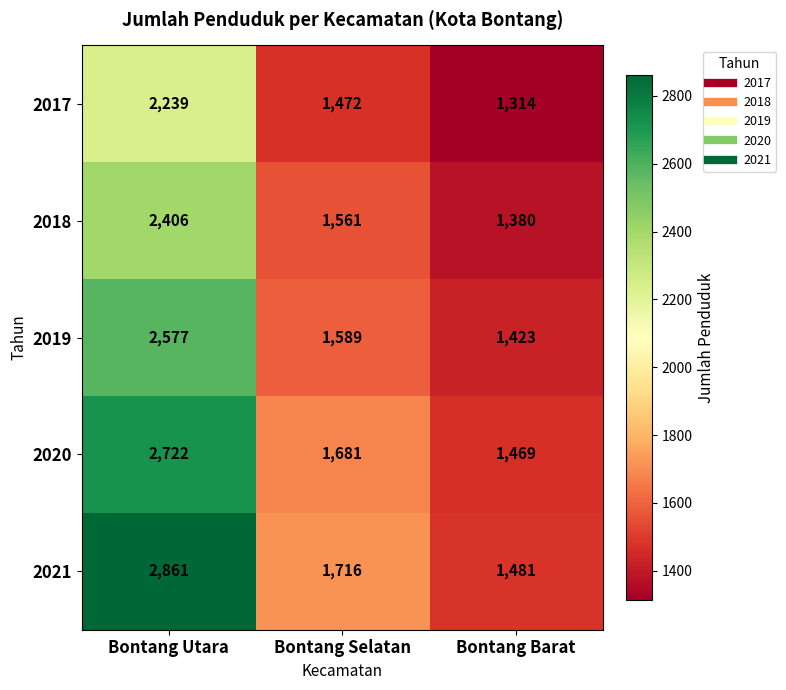

What is the difference between the maximum and minimum values in the 2021 series?

1380